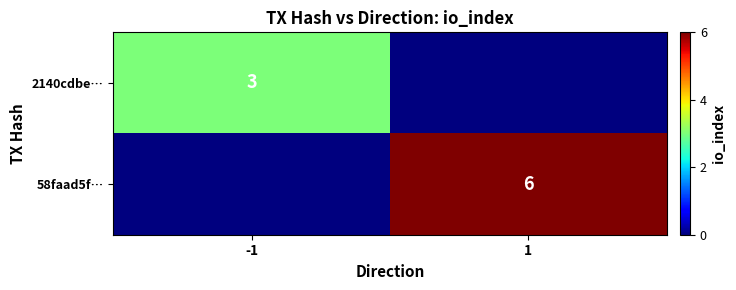

The 58faad5f… series shows 6 at 1. True or false?

True